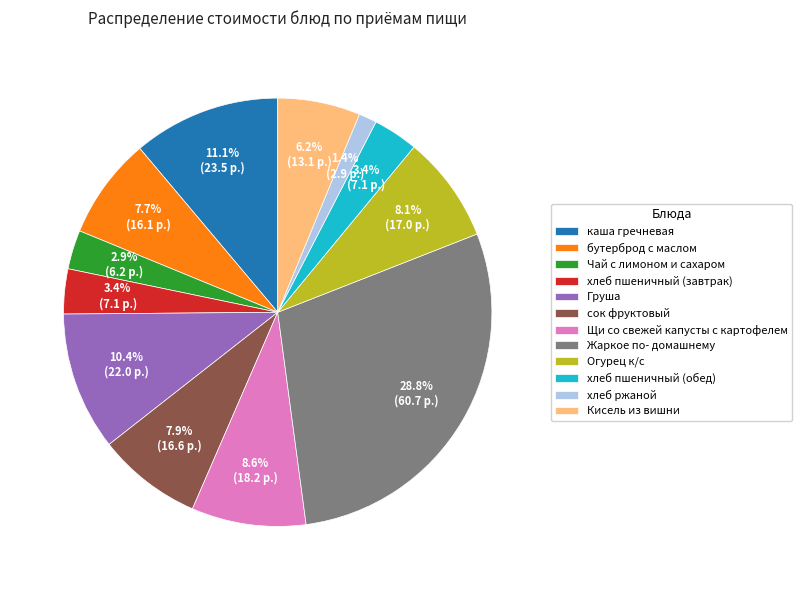

The Кисель из вишни slice represents 6% of the pie. True or false?

True